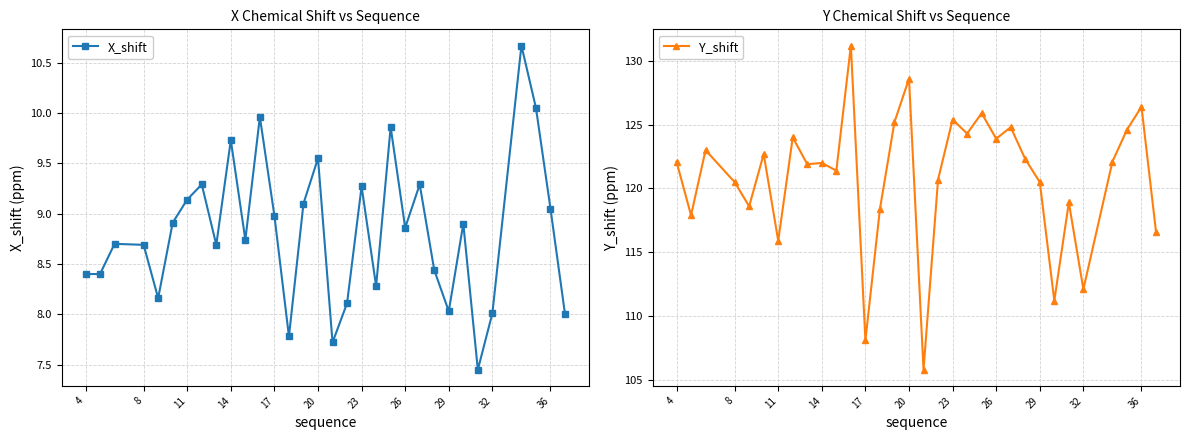

What is the highest value of the Y_shift series?

131.2